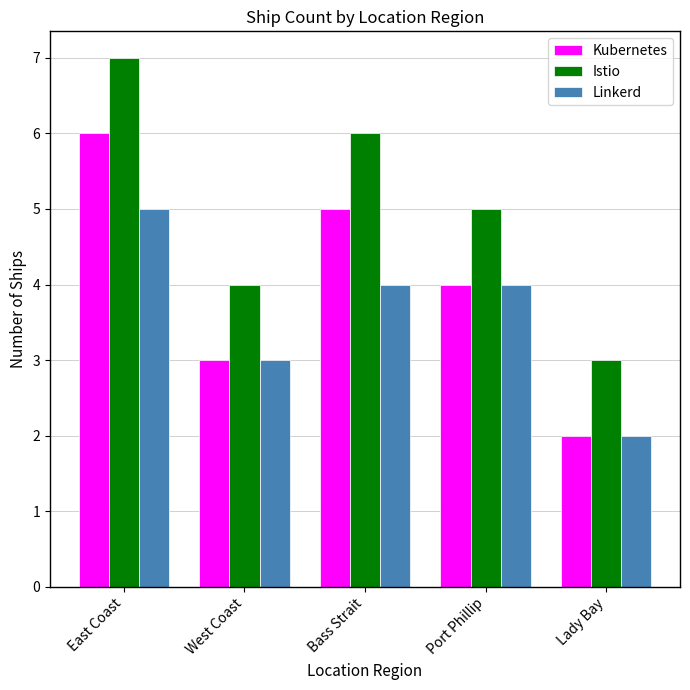

What is the minimum value for Istio?

3